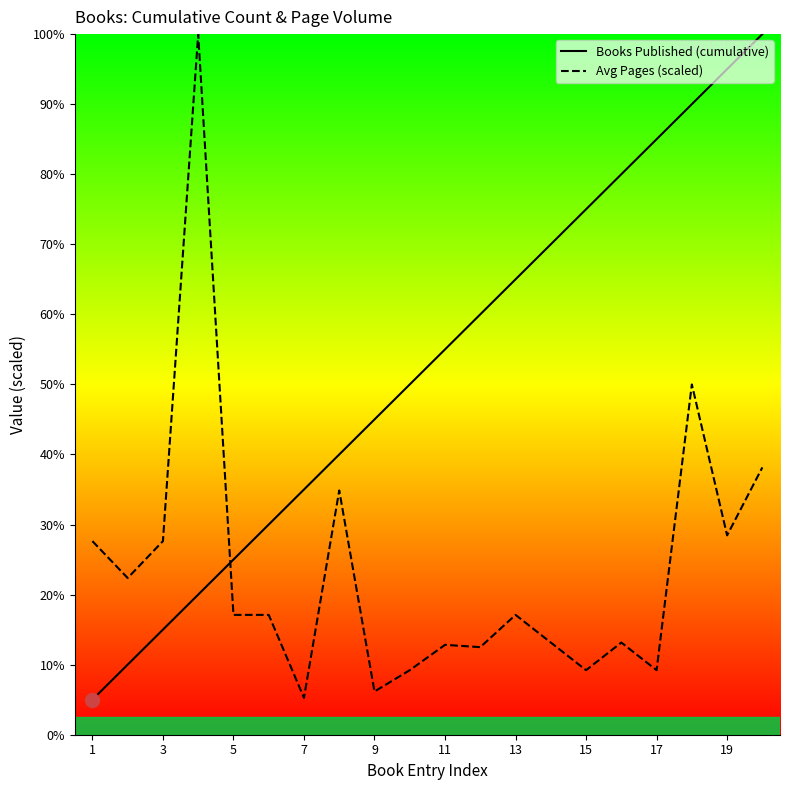

How many series are shown in this chart?

2